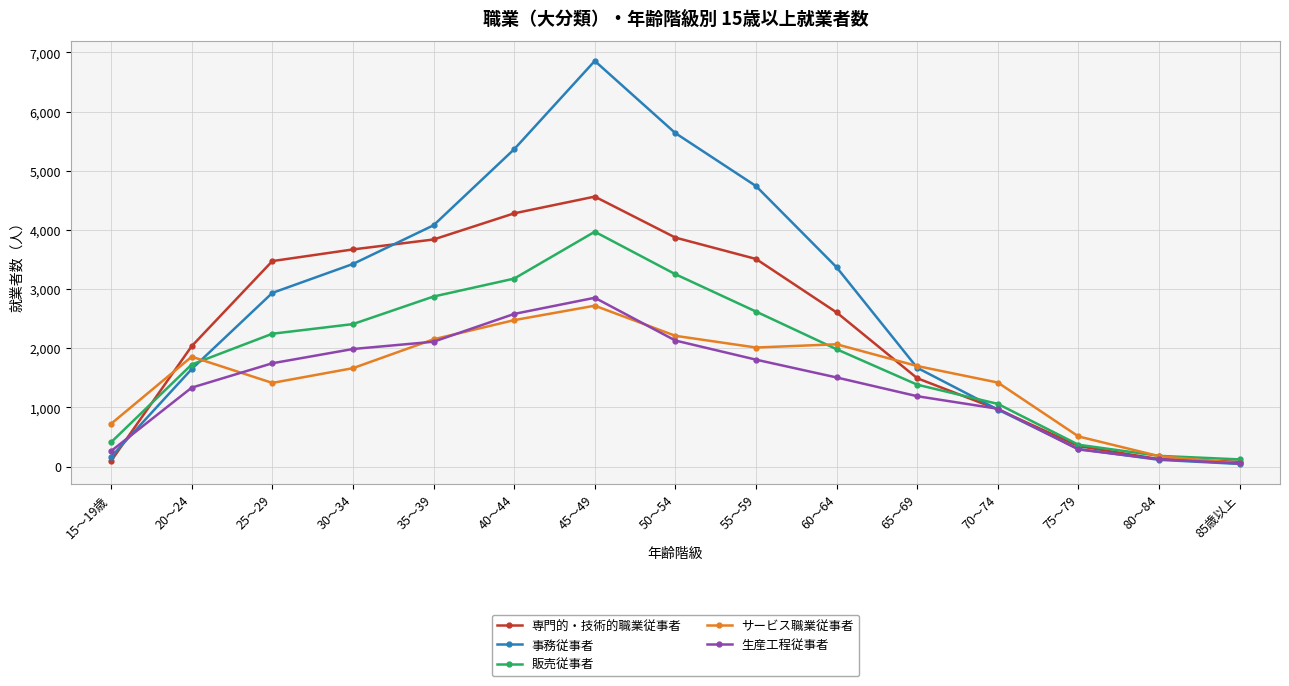

Which series has the widest spread of values?

事務従事者